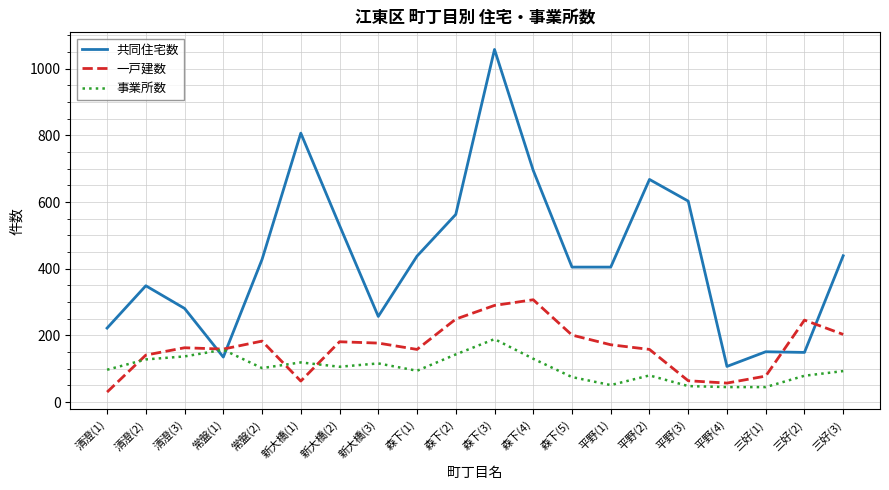

True or false: 共同住宅数 has more than 0 interior local peaks.

True